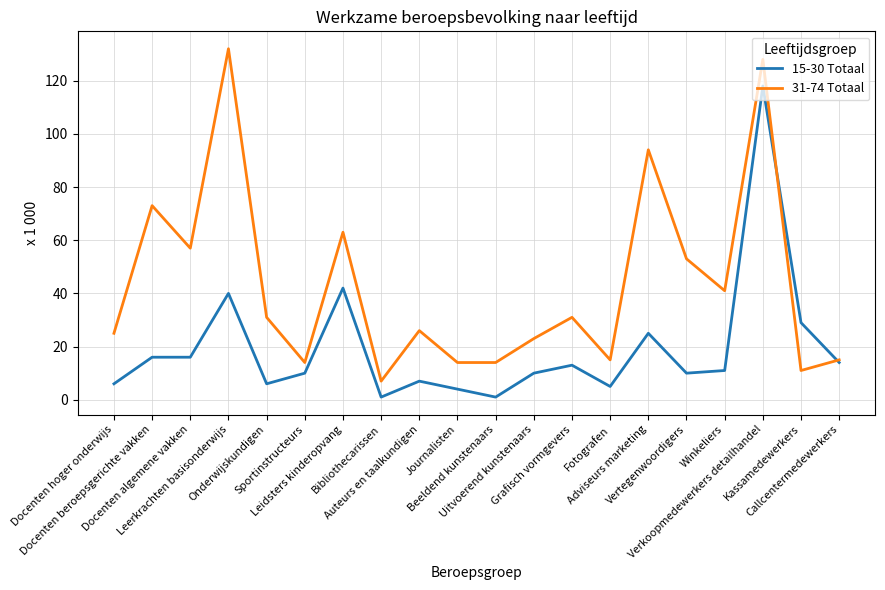

At which category is the sum across all series the highest?

Verkoopmedewerkers detailhandel